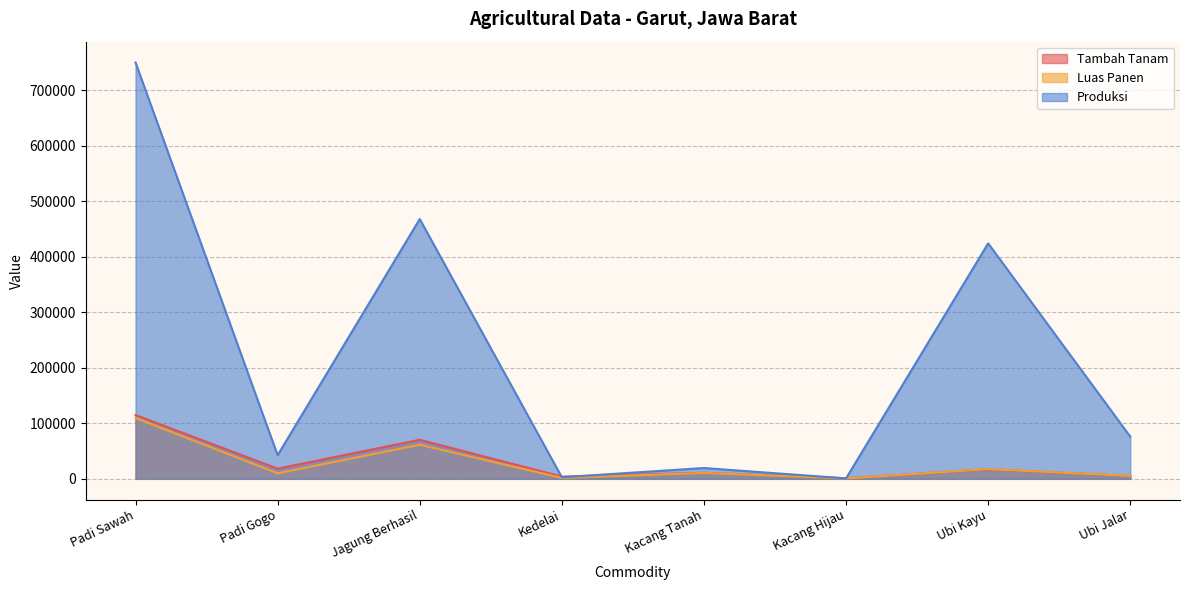

What is the difference between the second highest and second lowest values in the Tambah Tanam series?

66338.0